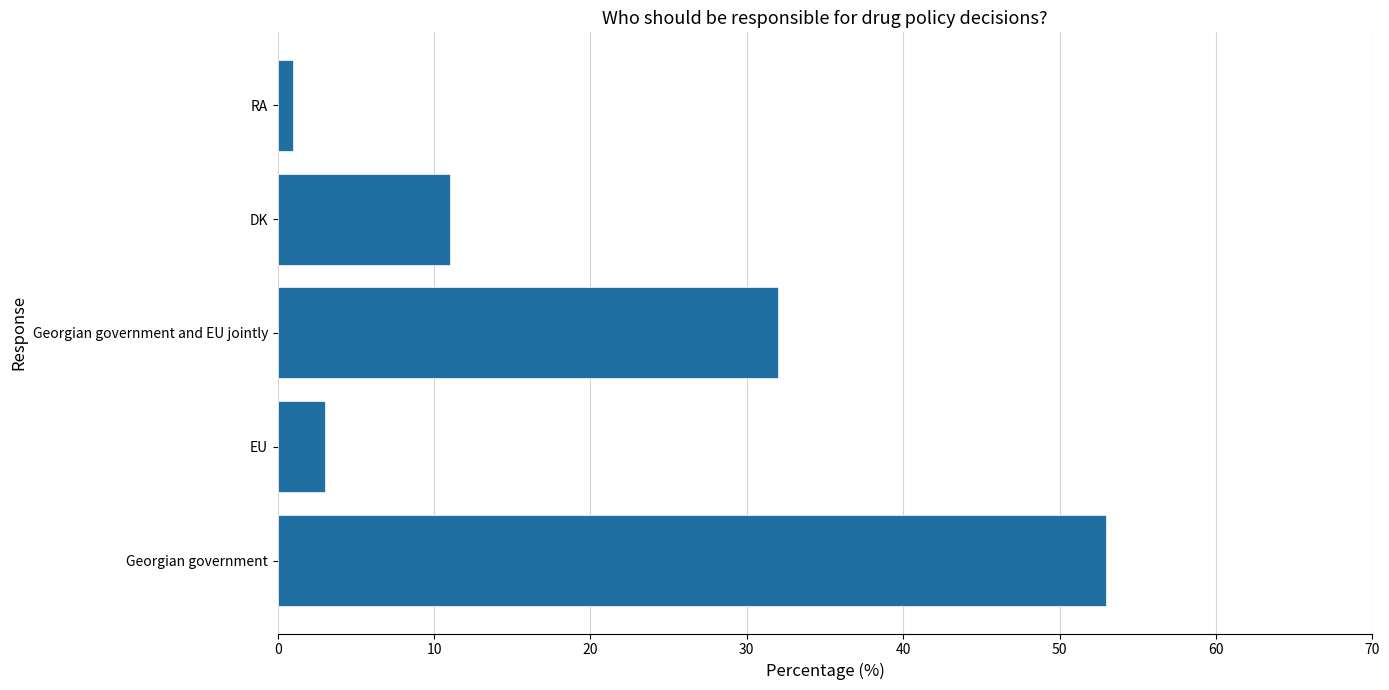

Count the number of categories in the chart.

5